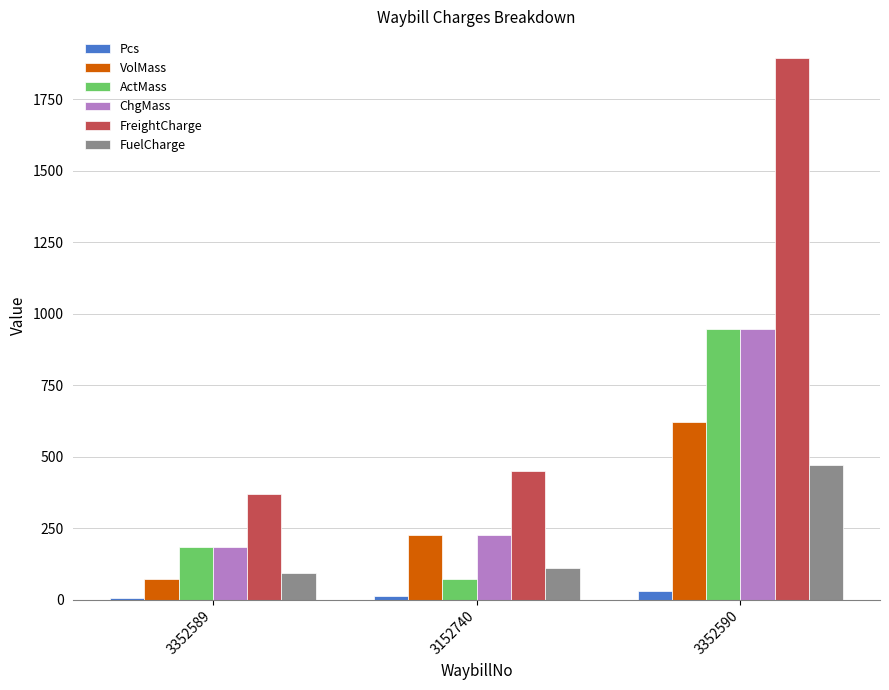

Rank the categories by VolMass value from lowest to highest.

3352589, 3152740, 3352590